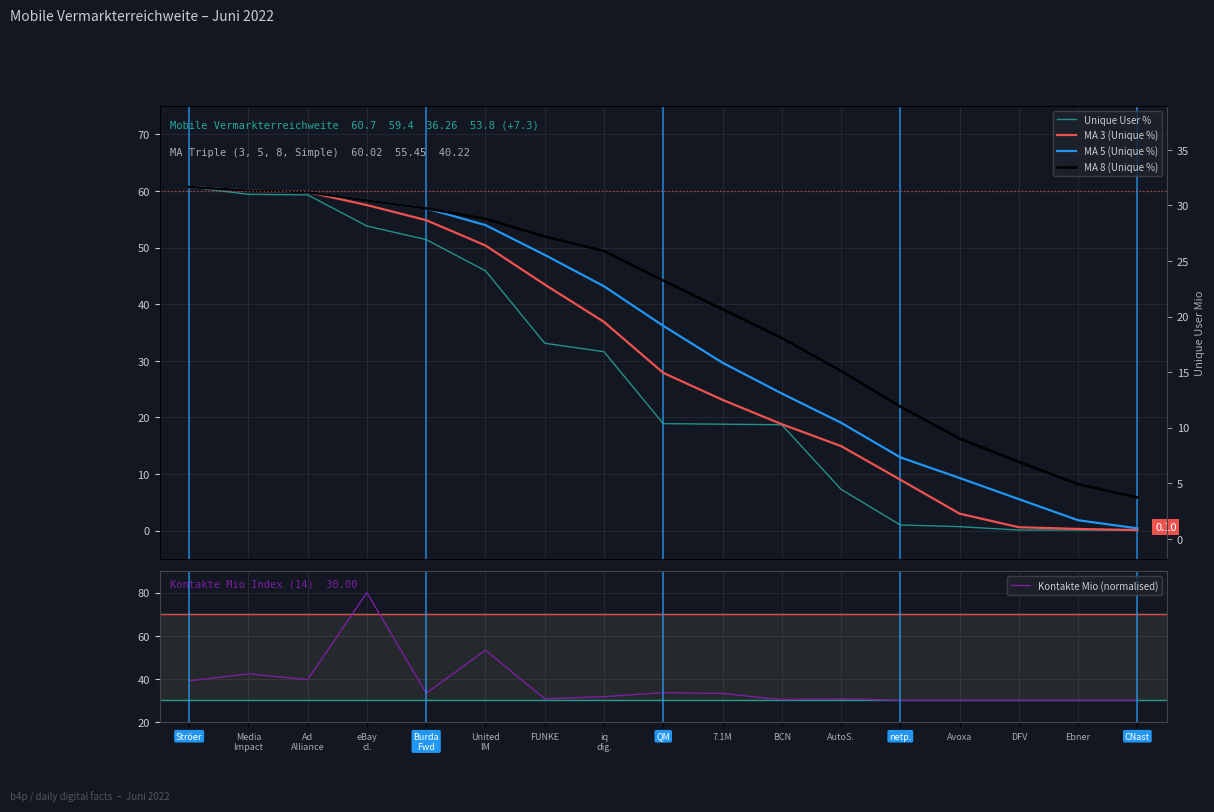

What is the difference between the second highest and minimum values in the MA 5 (Unique %) series?

59.6